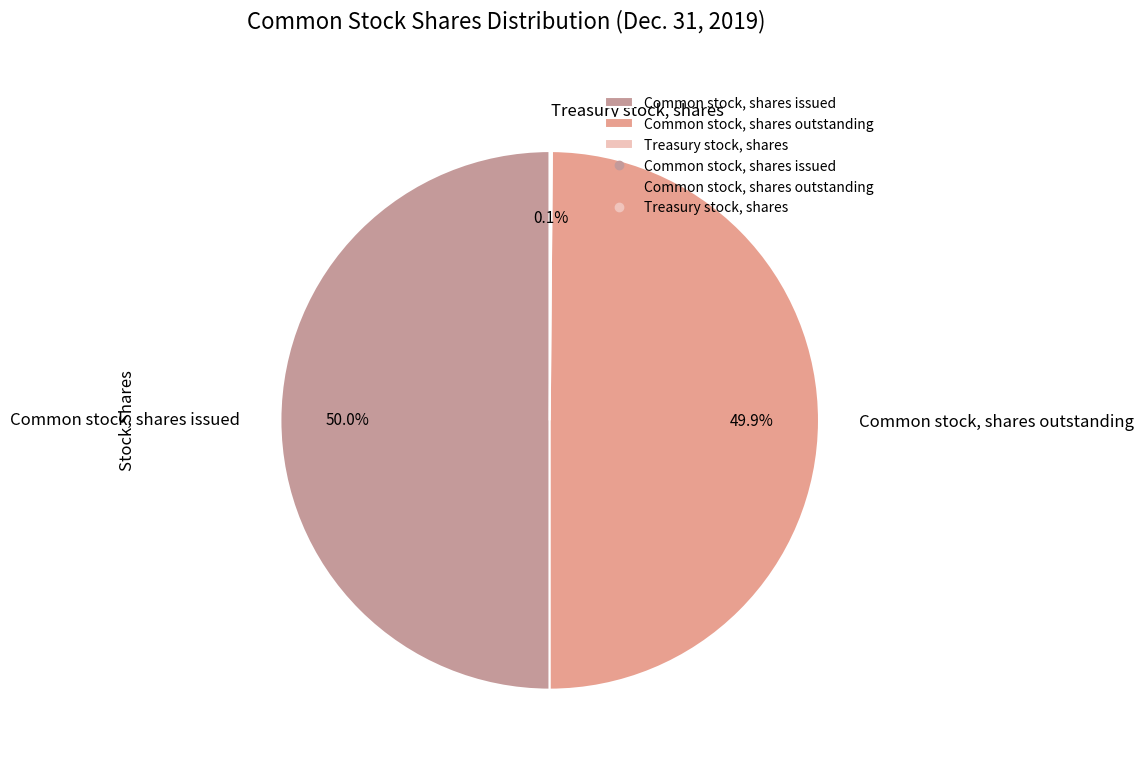

Combined, what portion of the pie is Common stock, shares outstanding and Common stock, shares issued?

99.9%